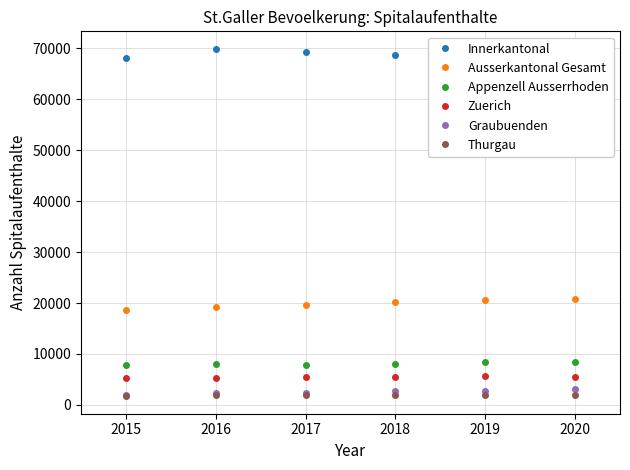

Is this an area chart (filled region under the line)?

No